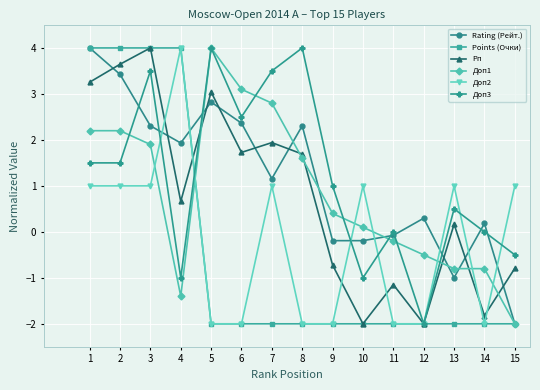

What is the spread (max minus min) of values at 1?

3.0